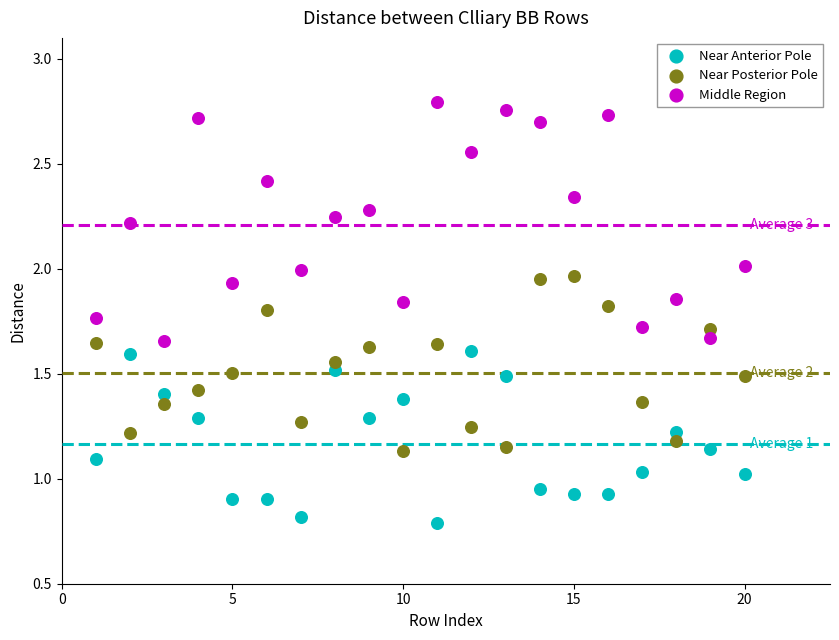

Which series contains the highest Y value?

Middle Region